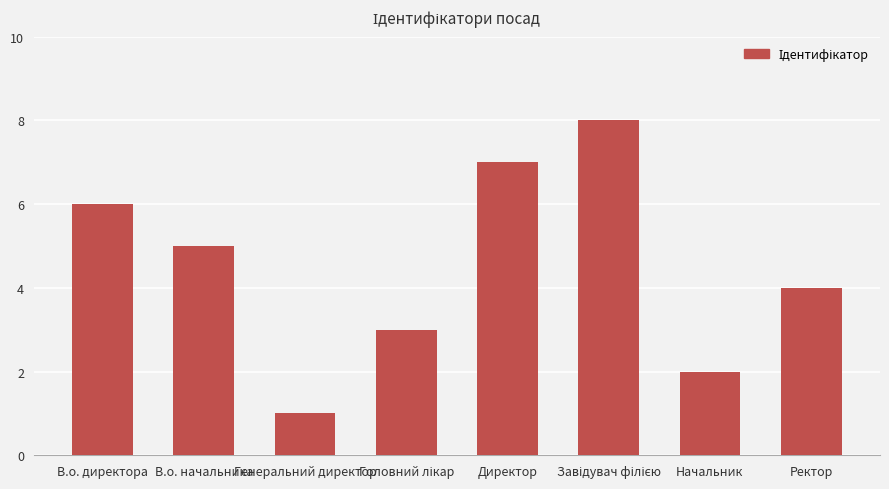

What is the maximum value shown in the chart?

8